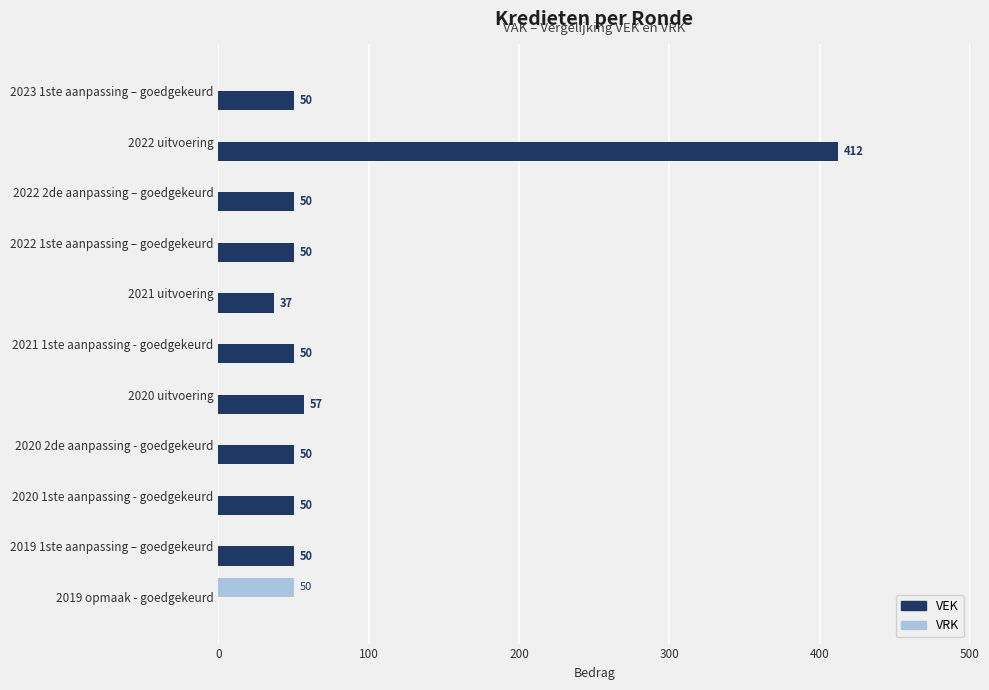

What is the greatest value displayed?

412